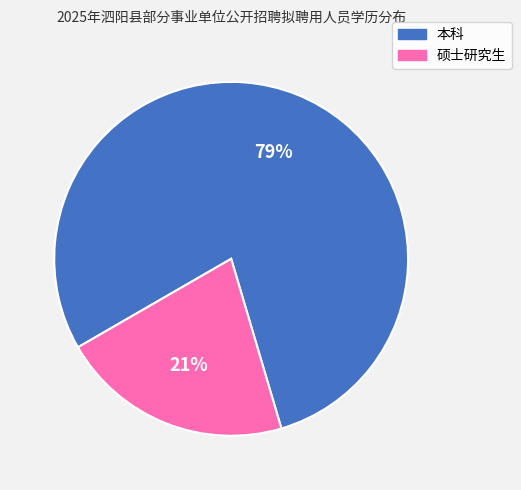

Combined, do 本科 and 硕士研究生 account for over 50%?

Yes